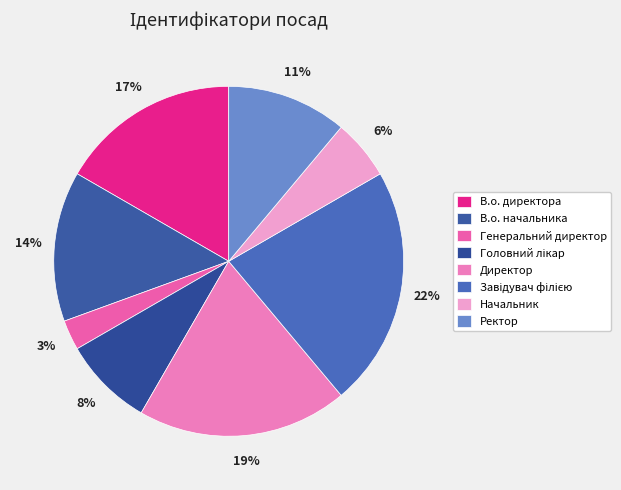

The В.о. начальника slice represents 1% of the pie. True or false?

False